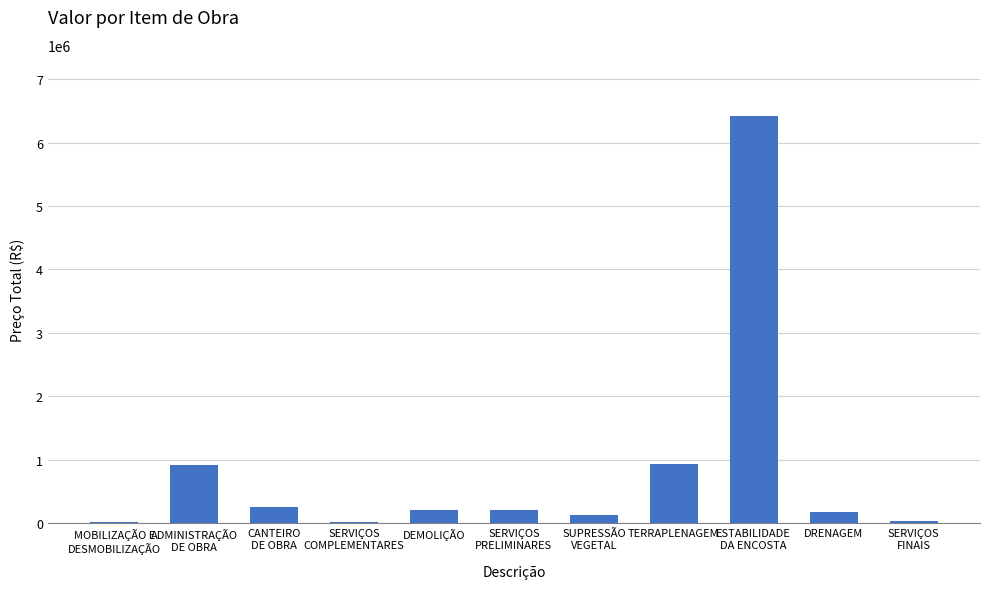

What is the approximate value at TERRAPLENAGEM?

930250.0